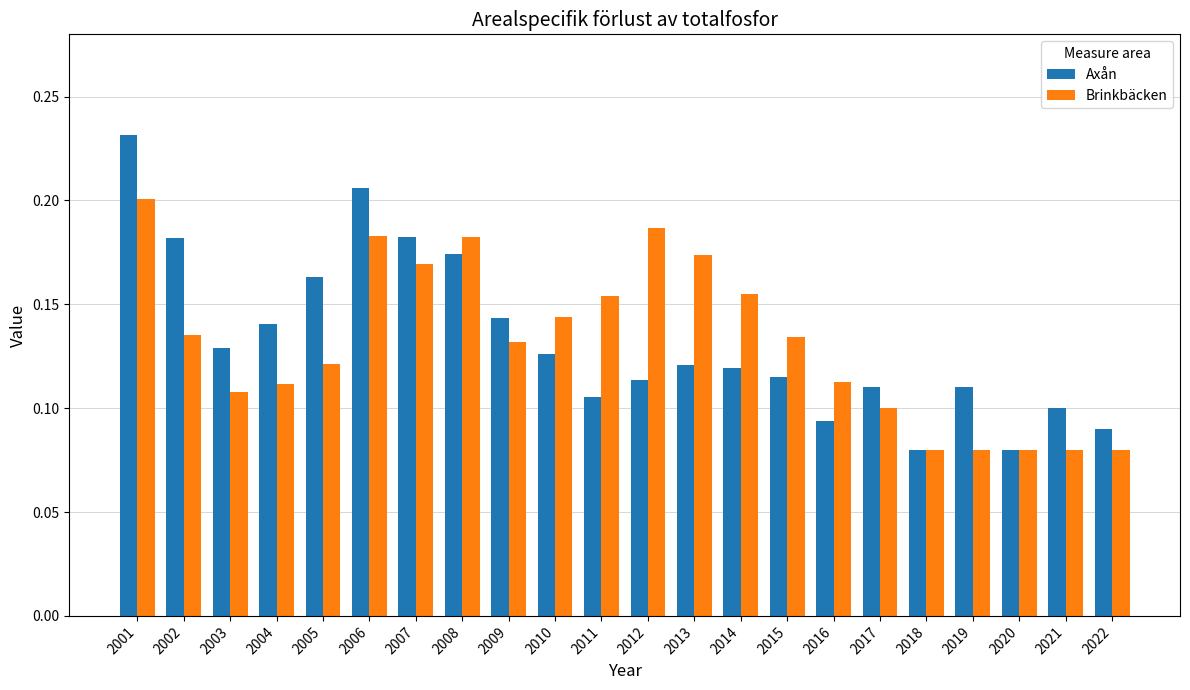

Is it true that Axån equals 0.3 at 2007?

False